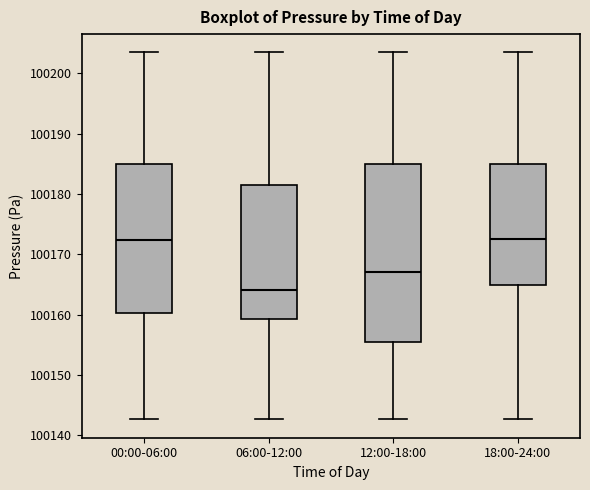

Where does the lower whisker of the box for 18:00-24:00 end on the y-axis? The values are not printed on the chart, so give them approximately, as read against the axis.

100143